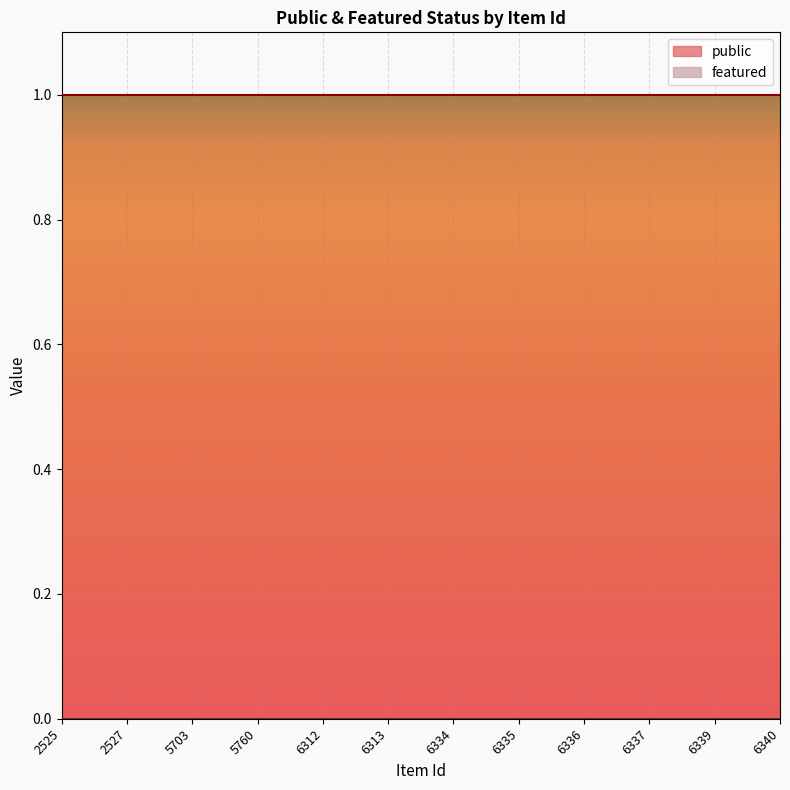

True or false: public and featured cross at least once.

False